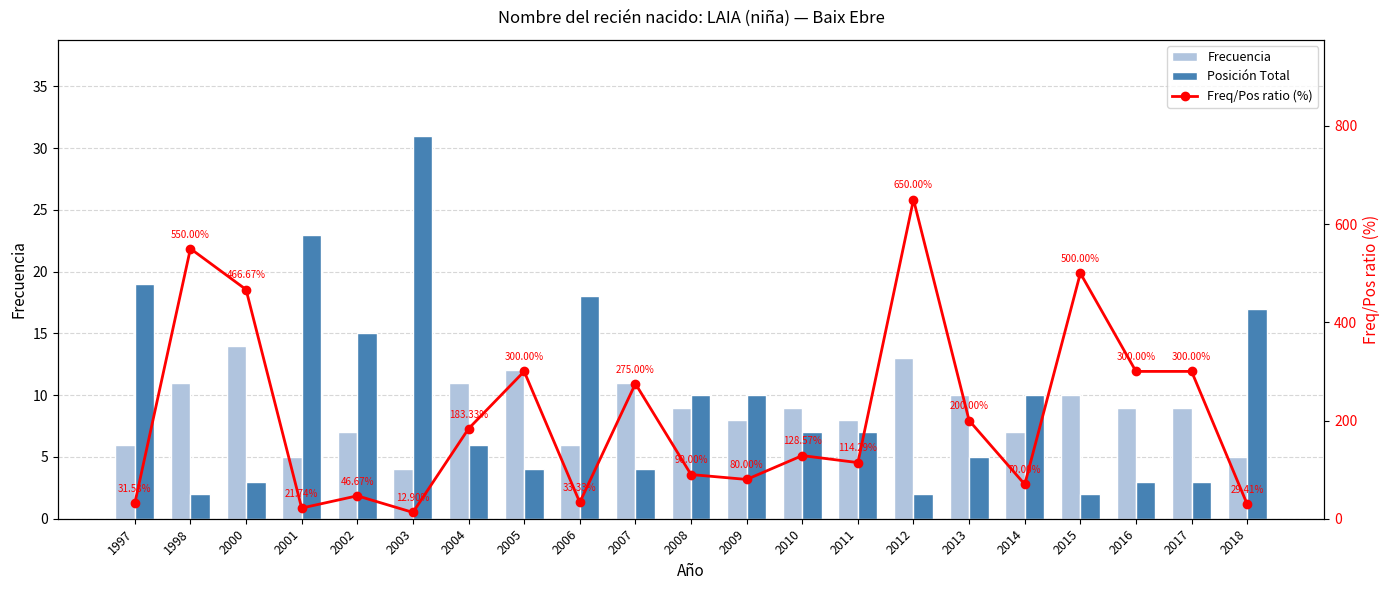

Which category has the lowest value in the Frecuencia series?

2003